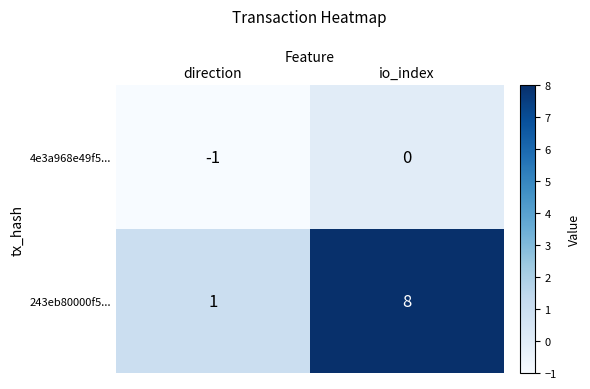

What is the sum of the 243eb80000f5... values at direction and io_index?

9